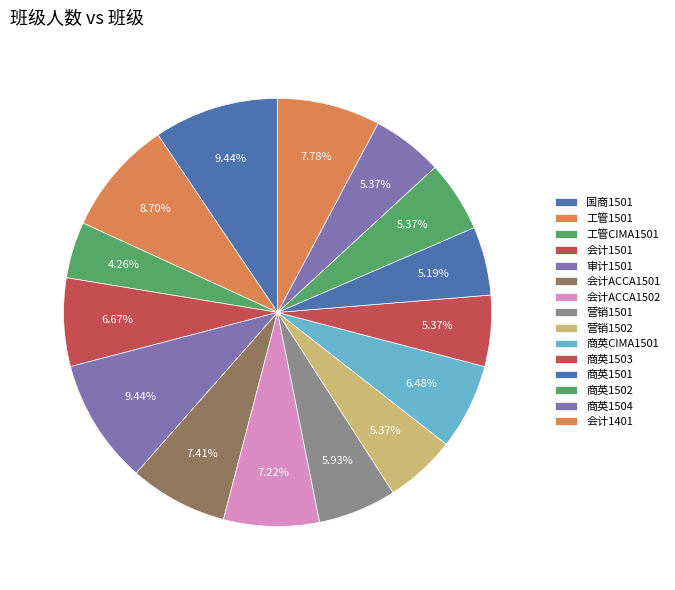

What is the smallest slice in the pie chart?

工管CIMA1501